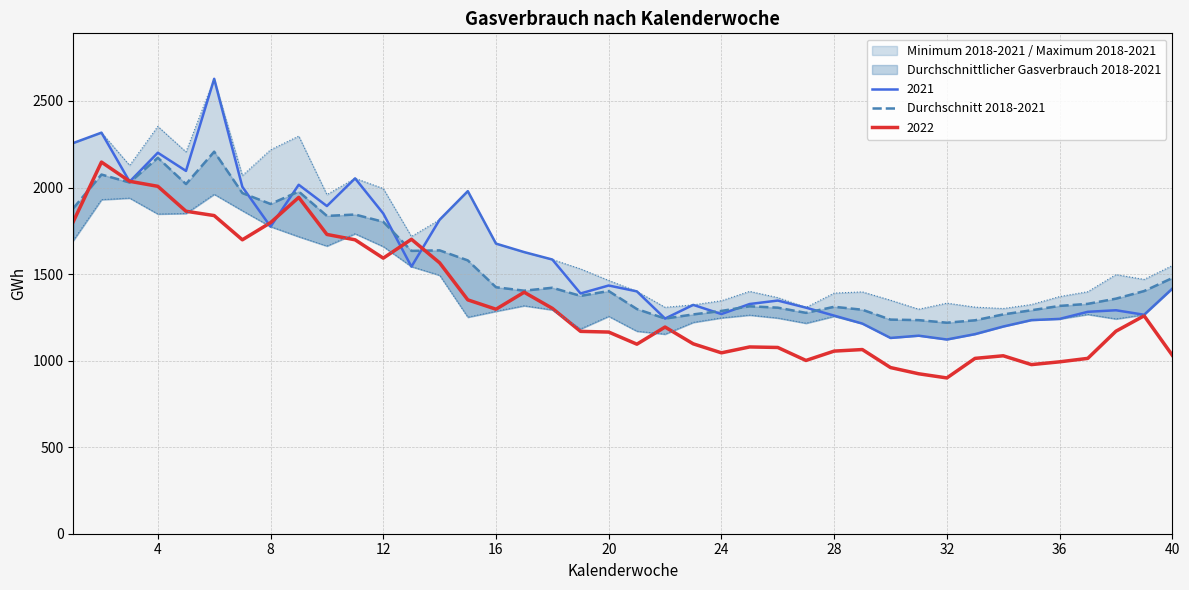

The value of 2021 at 36 is 1241. True or false?

True